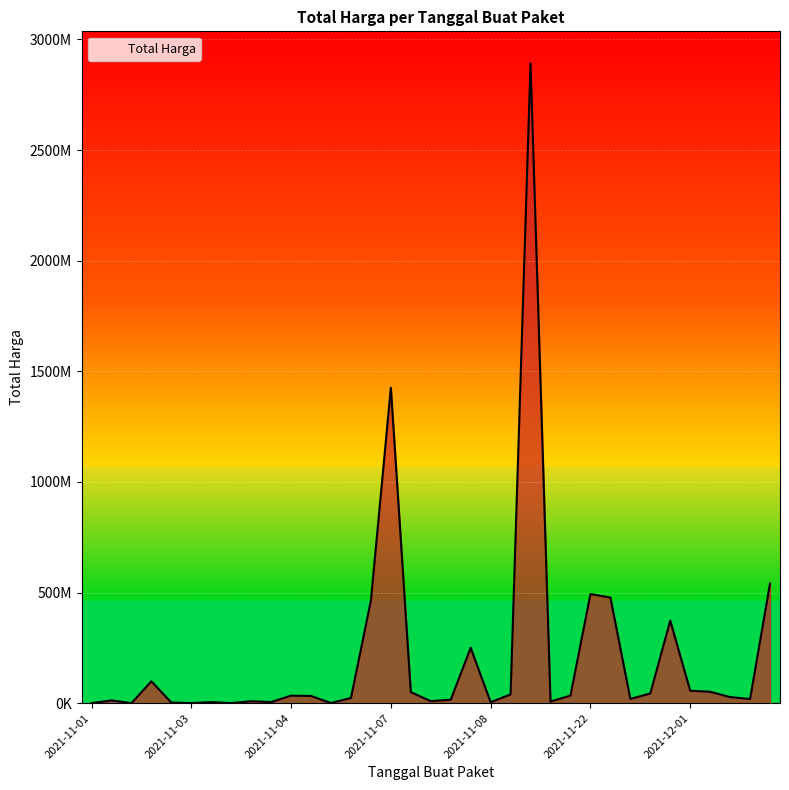

Does the chart have visible grid lines?

Yes